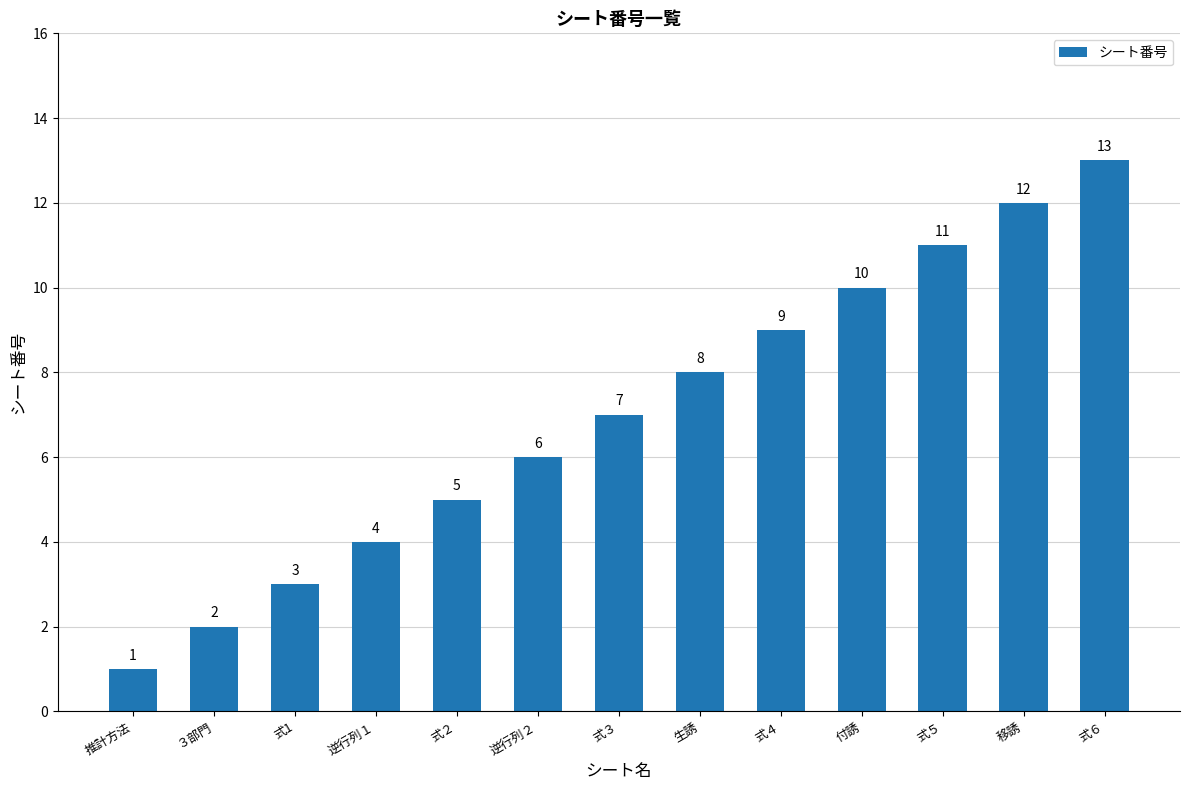

What position from the left is 推計方法?

1